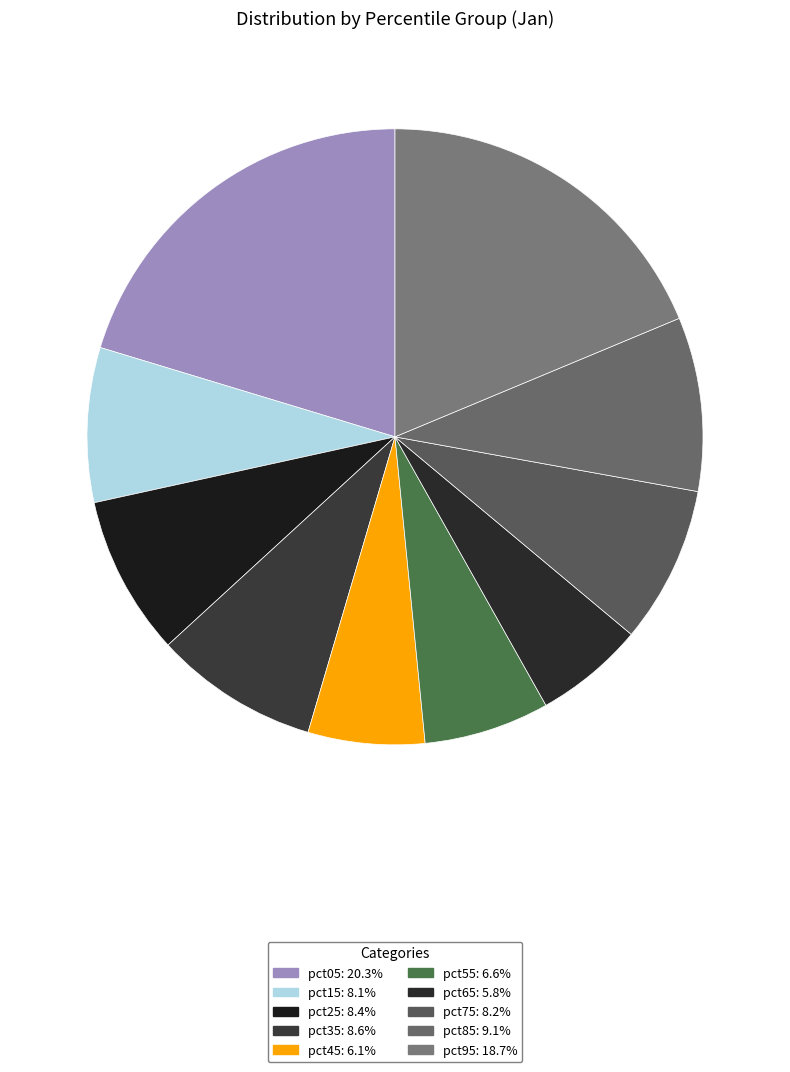

Is it true that pct25 is 17% of the pie?

False